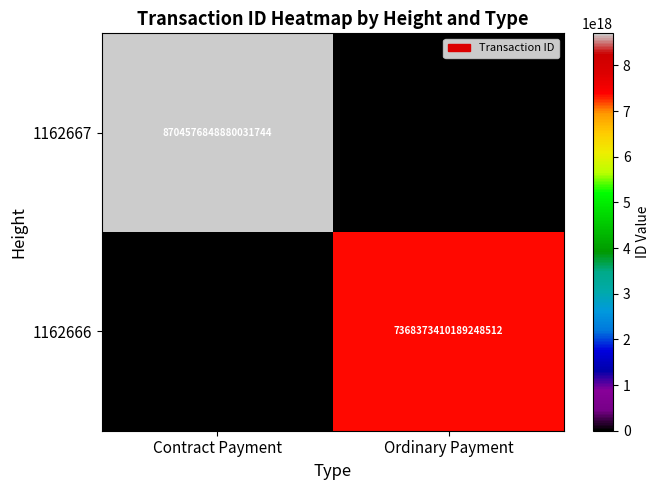

The value of 1162667 at Contract Payment is 4129618590522768896. True or false?

False